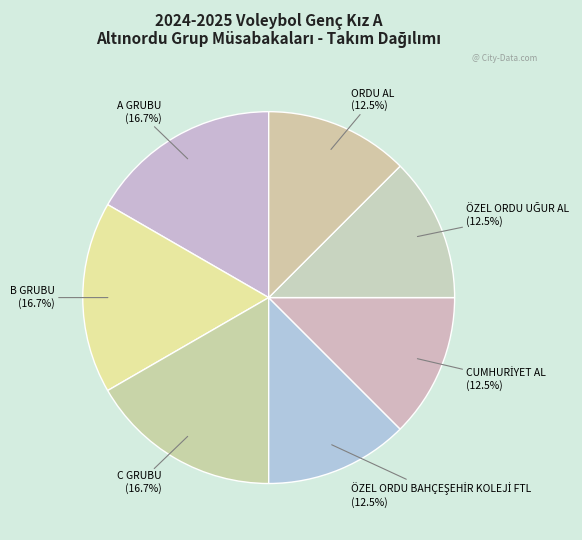

Is there a majority slice in this chart?

No